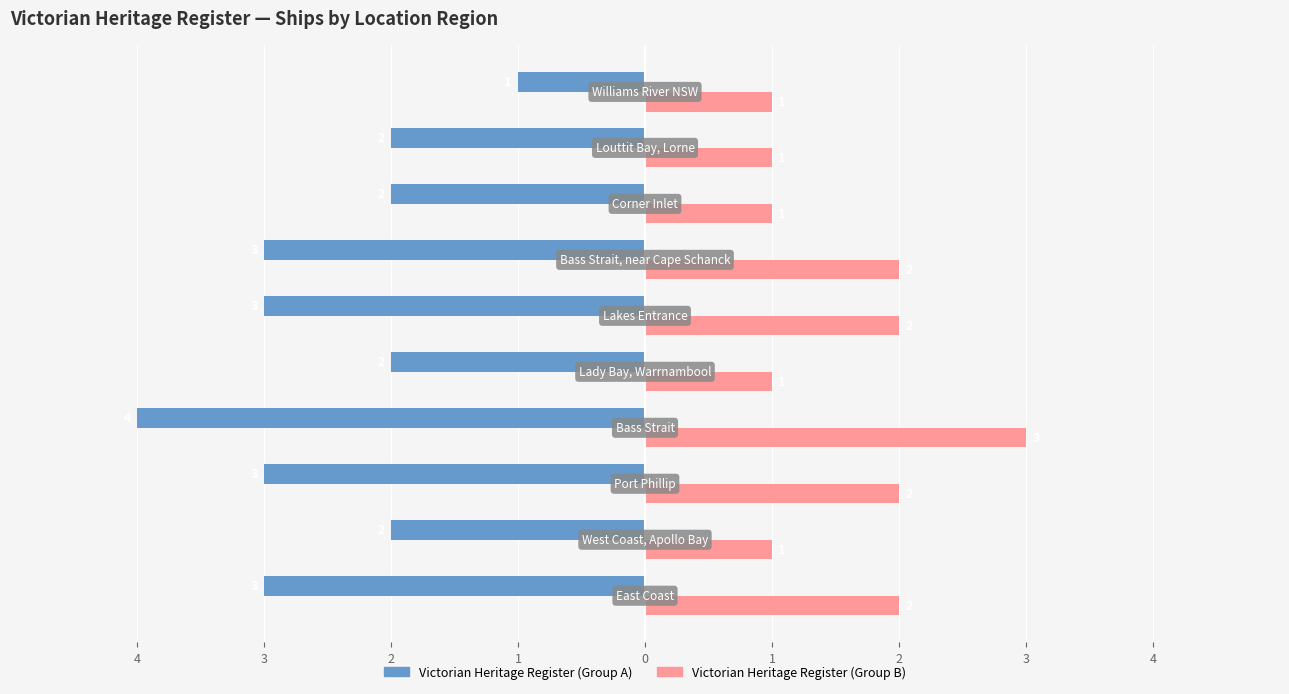

Does the chart contain stacked bars?

No